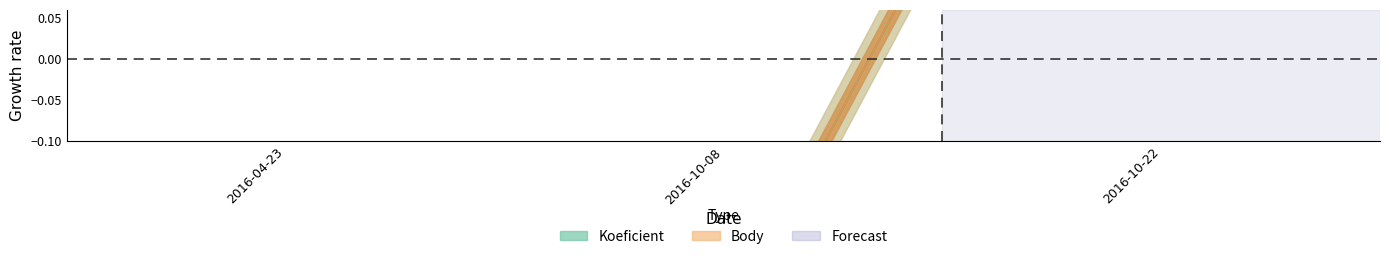

What position from the right is 2016-10-22?

1